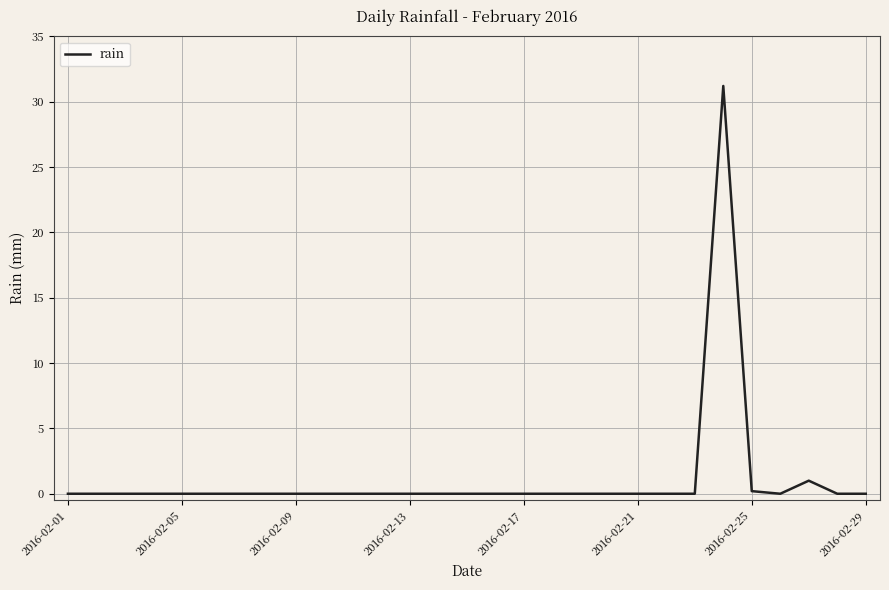

Does the chart display data point markers on the line(s)?

No